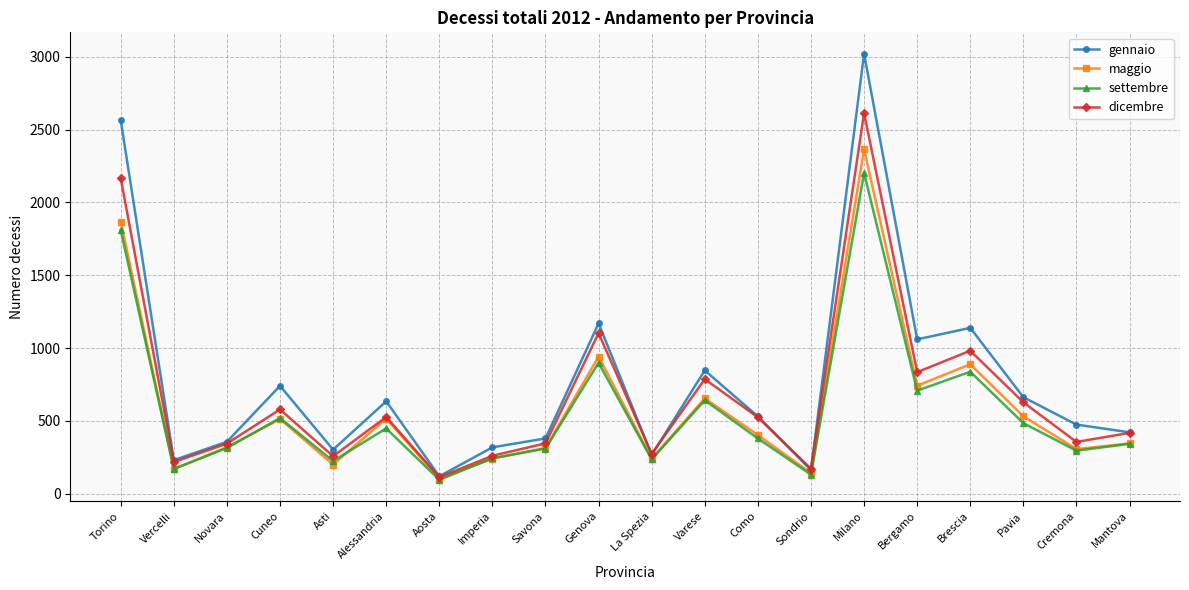

Which series has the largest total across all categories?

gennaio